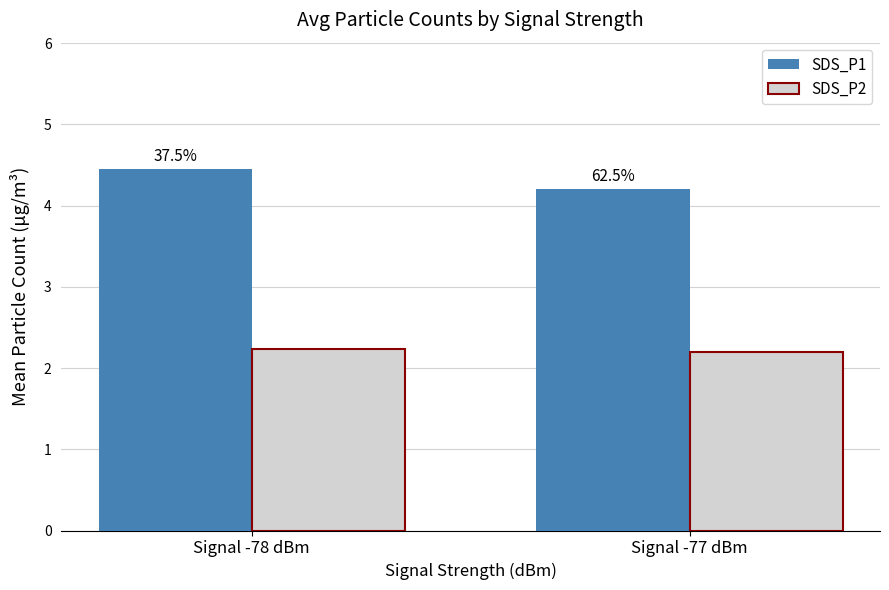

What are all the series names shown in the legend?

SDS_P1, SDS_P2